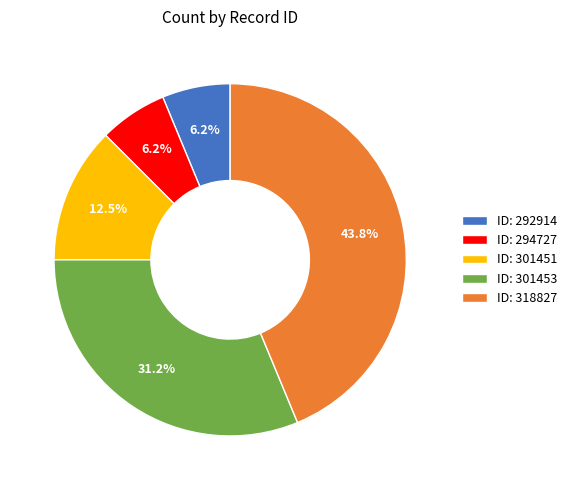

What is the largest slice in the pie chart?

ID: 318827